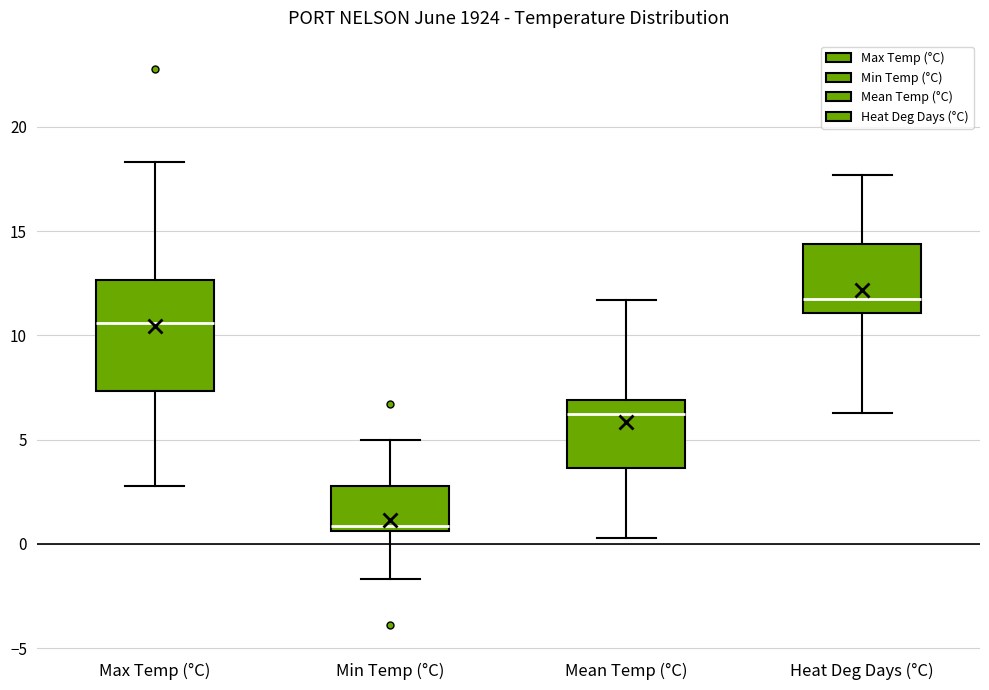

Reading left to right, read every box against the y-axis: the position of its median line, the range the box covers, and the ends of its whiskers. The values are not printed on the chart, so give them approximately, as read against the axis.

Max Temp (°C): median 10.5, box 7.5 to 12.5, whiskers 3.0 to 18.5
Min Temp (°C): median 1.0, box 0.5 to 3.0, whiskers -1.5 to 5.0
Mean Temp (°C): median 6.5, box 3.5 to 7.0, whiskers 0.5 to 11.5
Heat Deg Days (°C): median 12.0, box 11.0 to 14.5, whiskers 6.5 to 17.5